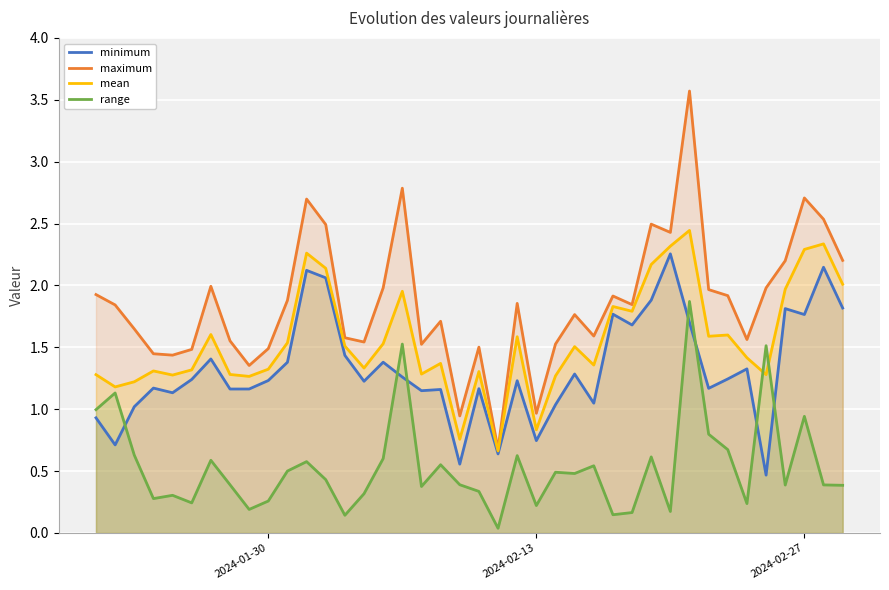

What is the value of the maximum point at the 39th from the left?

2.5